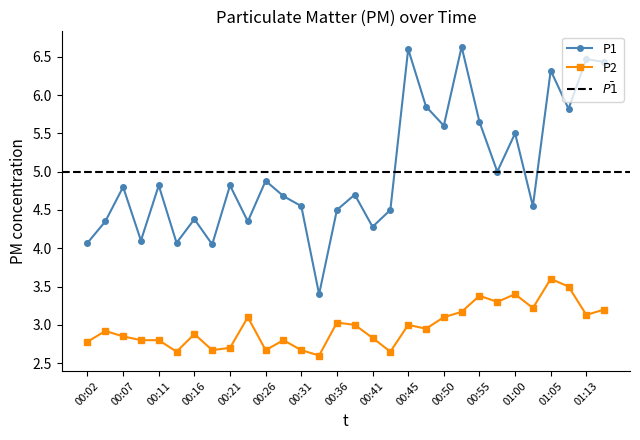

True or false: P2 has a value of 3.2 at 01:03.

True